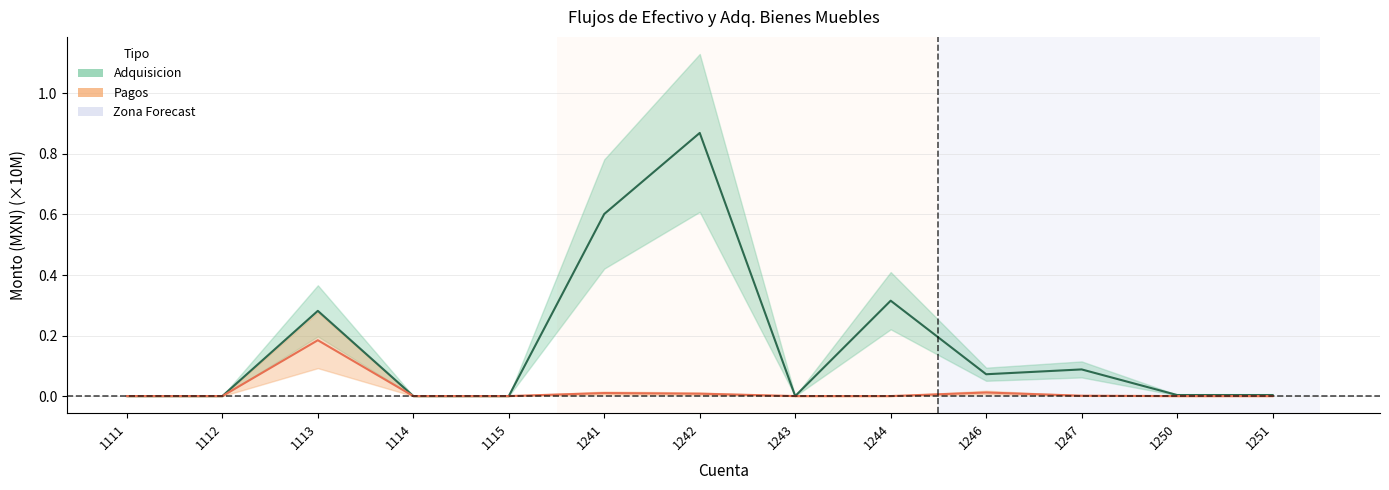

List the series in order of their overall mean, lowest first.

Pagos, Adquisicion